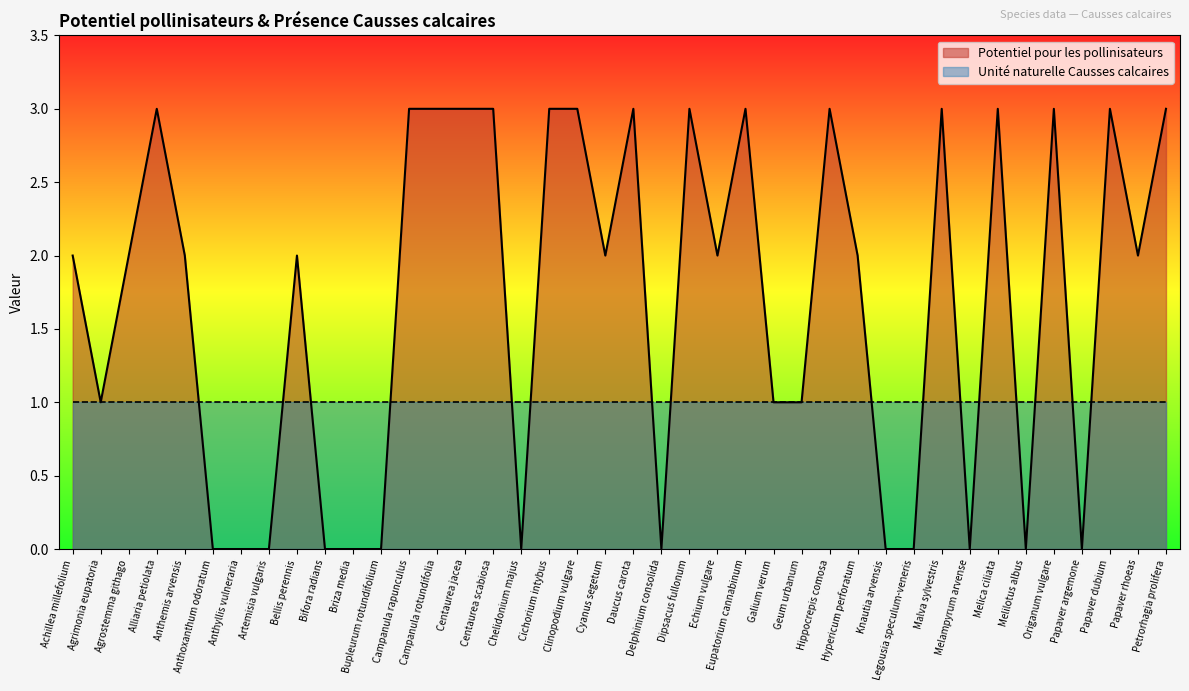

What is the difference between the values at Briza media and Origanum vulgare?

3